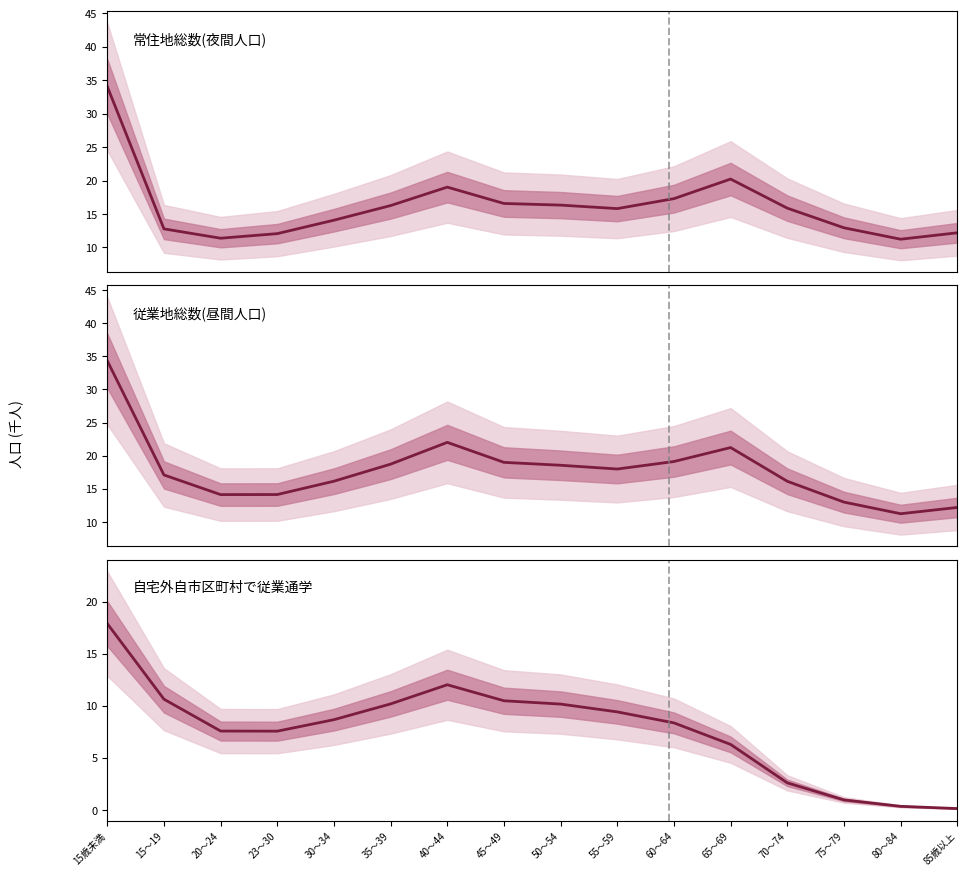

What is the difference between the 自宅外自市区町村で従業通学 values at 60～64 and 20～24?

0.8